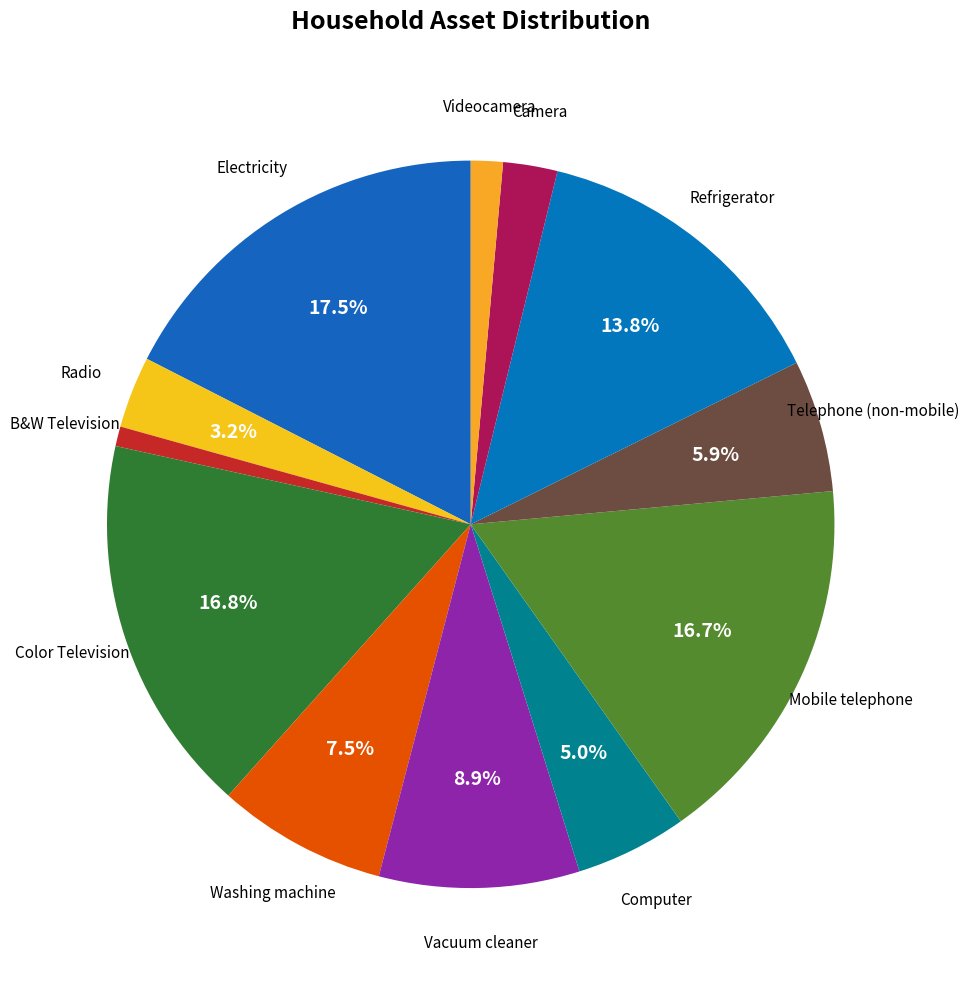

Count the number of slices in the pie.

12